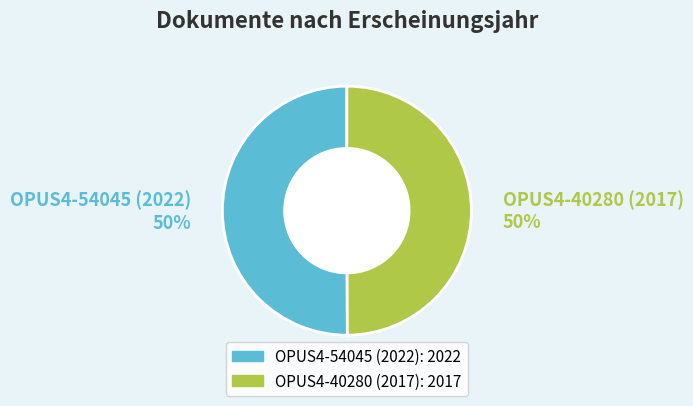

To the nearest percent, what is the combined percentage of OPUS4-40280 (2017) and OPUS4-54045 (2022)?

100%